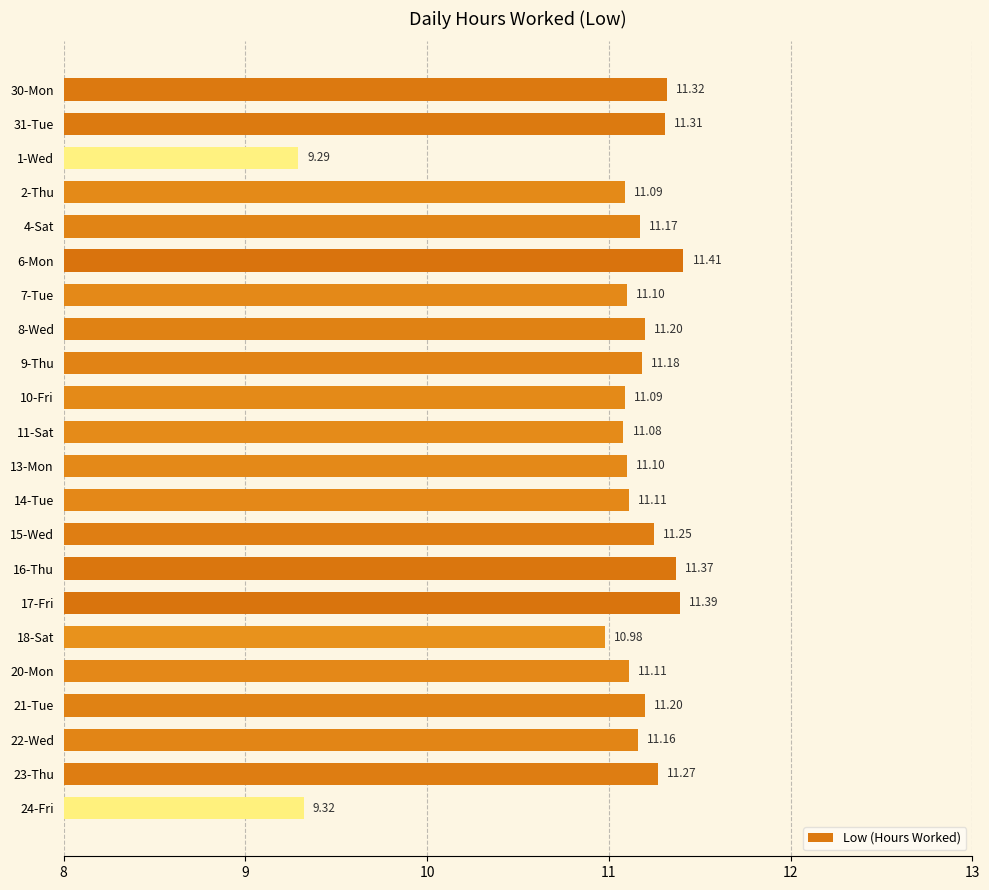

Which category has the lowest value across all series?

1-Wed